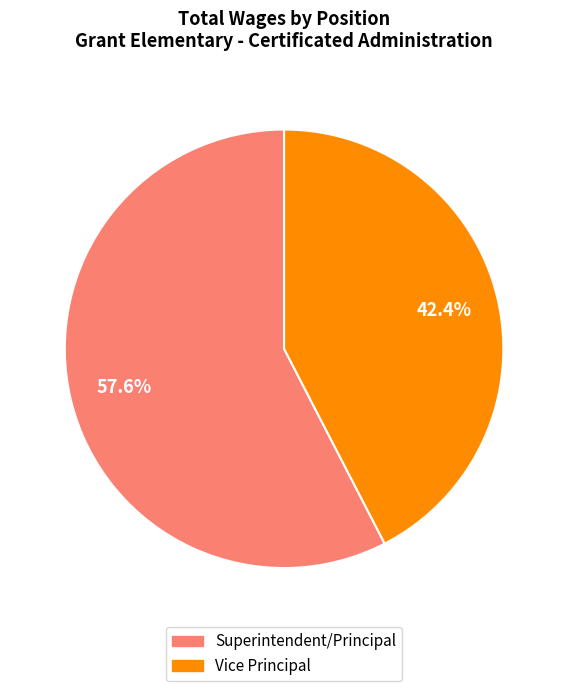

Does Vice Principal represent more than half of the total?

No